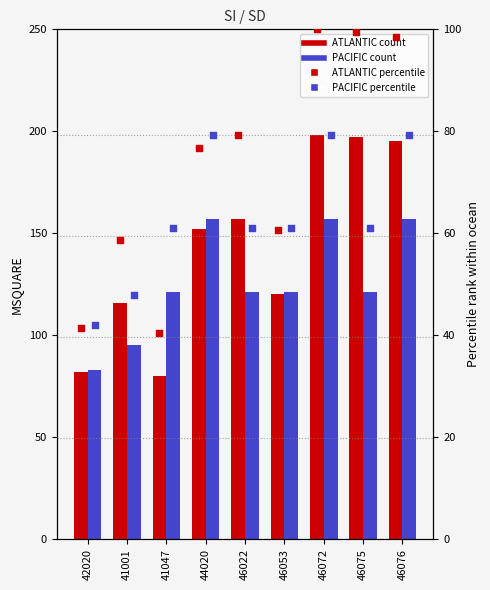

At how many categories does at least one series exceed 97?

8